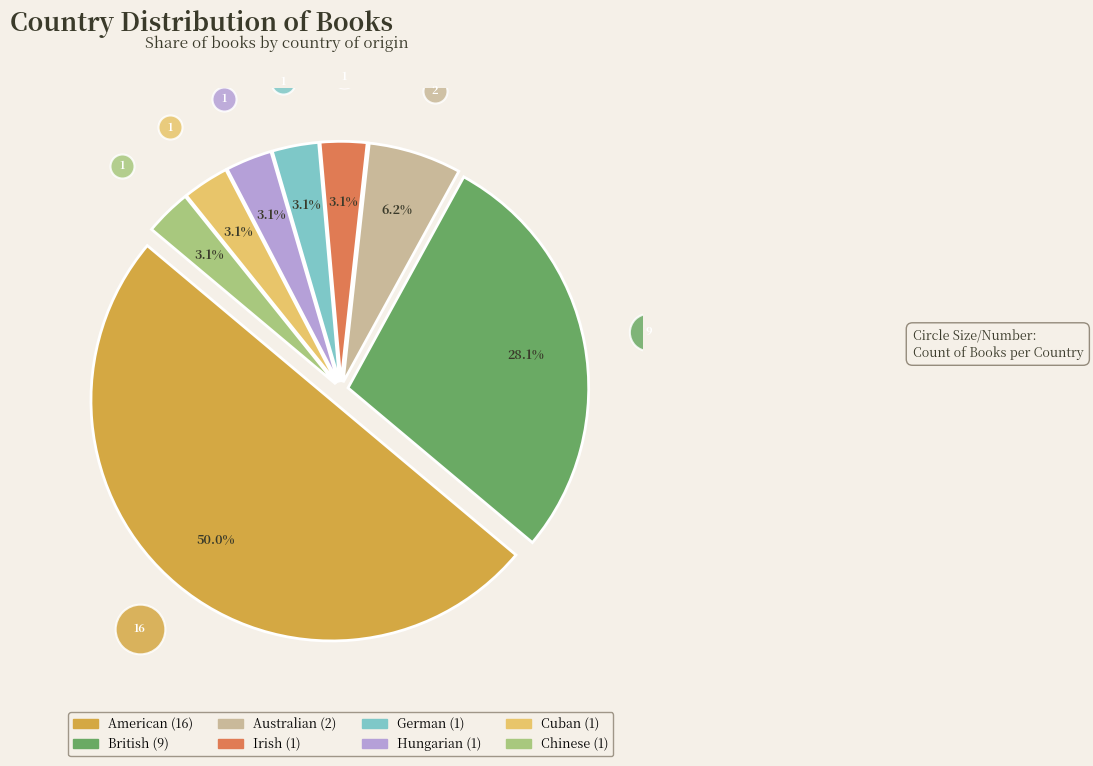

To the nearest percent, what portion does Hungarian represent?

3%